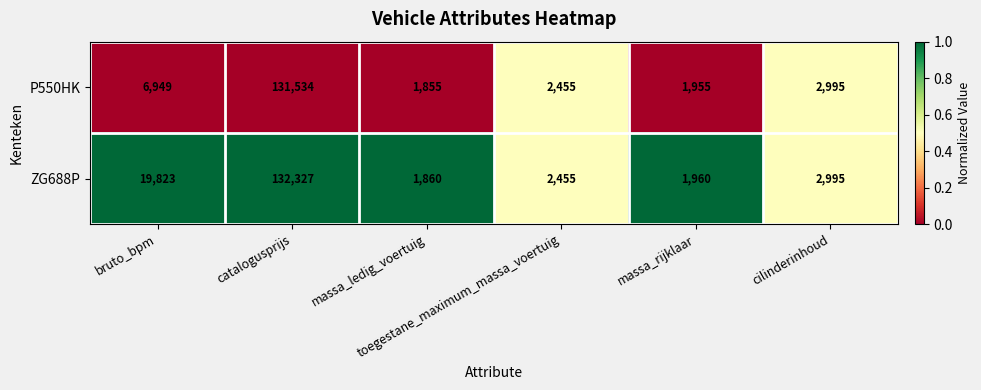

List the series in order of their peak value, highest first.

ZG688P, P550HK